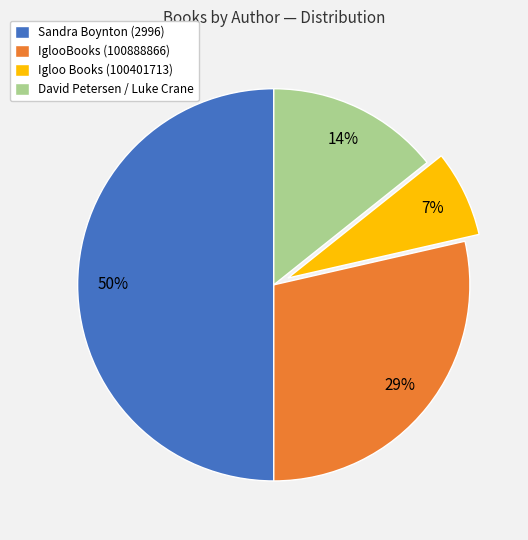

How many slices are in this pie chart?

4